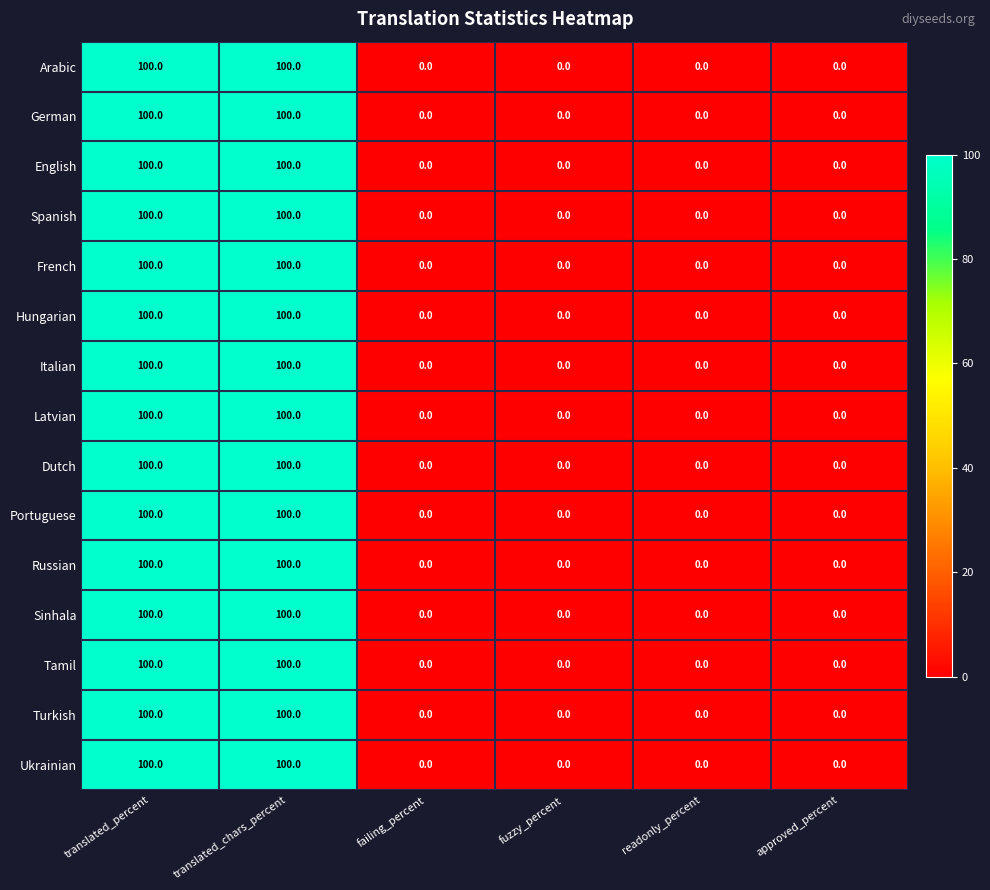

What is the maximum value shown in the chart?

100